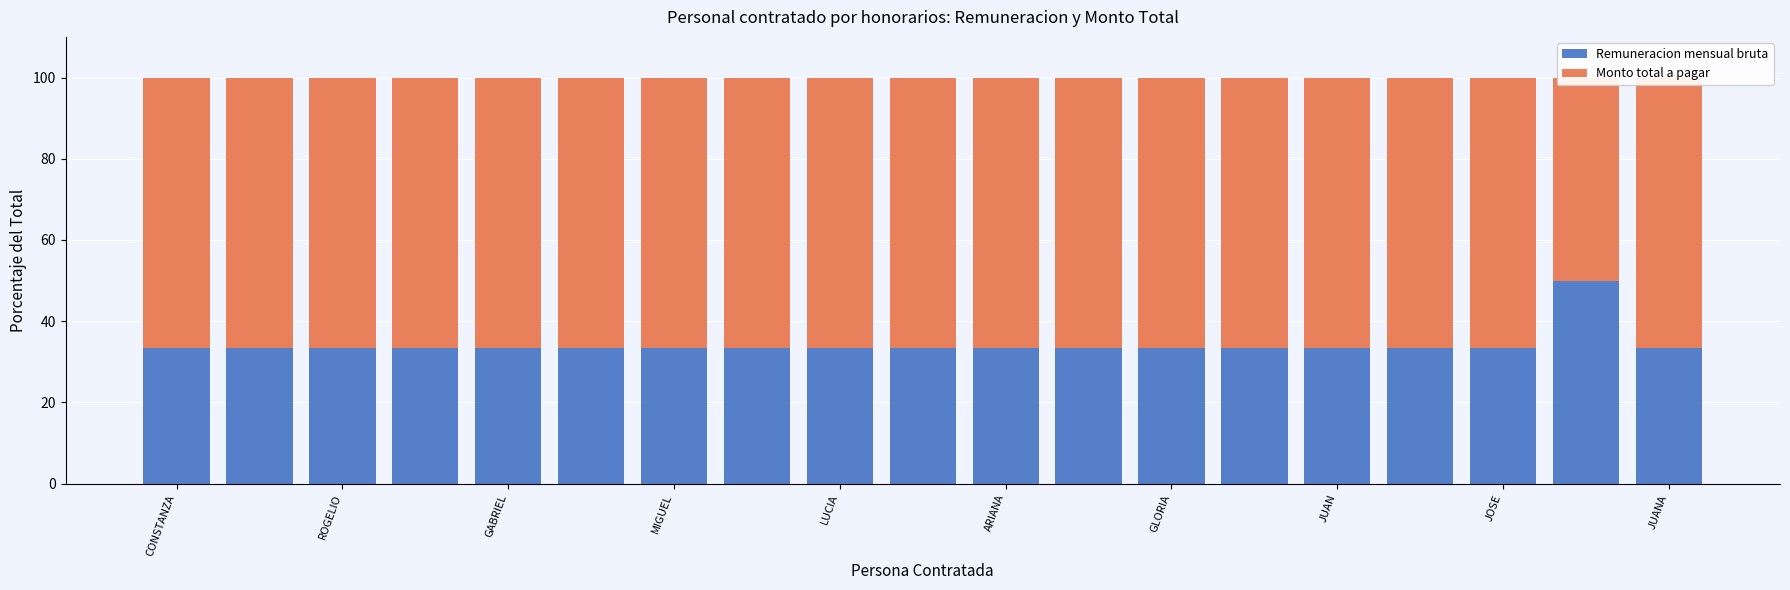

What position from the left is JOSE?

17